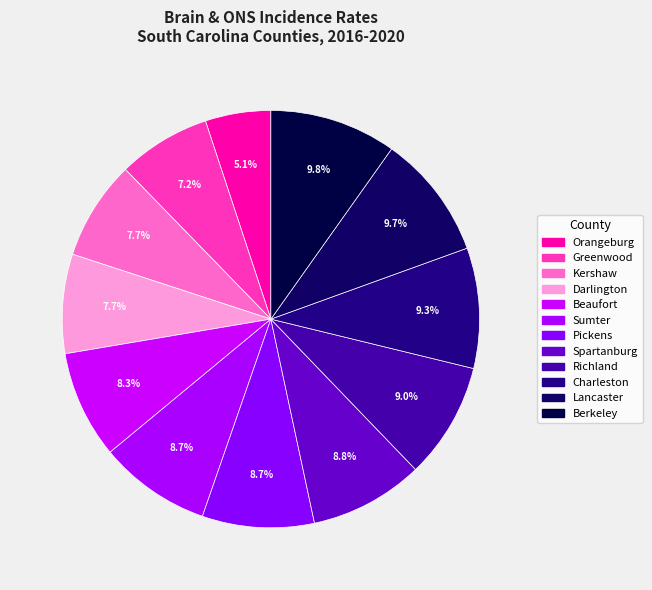

Count the number of slices in the pie.

12